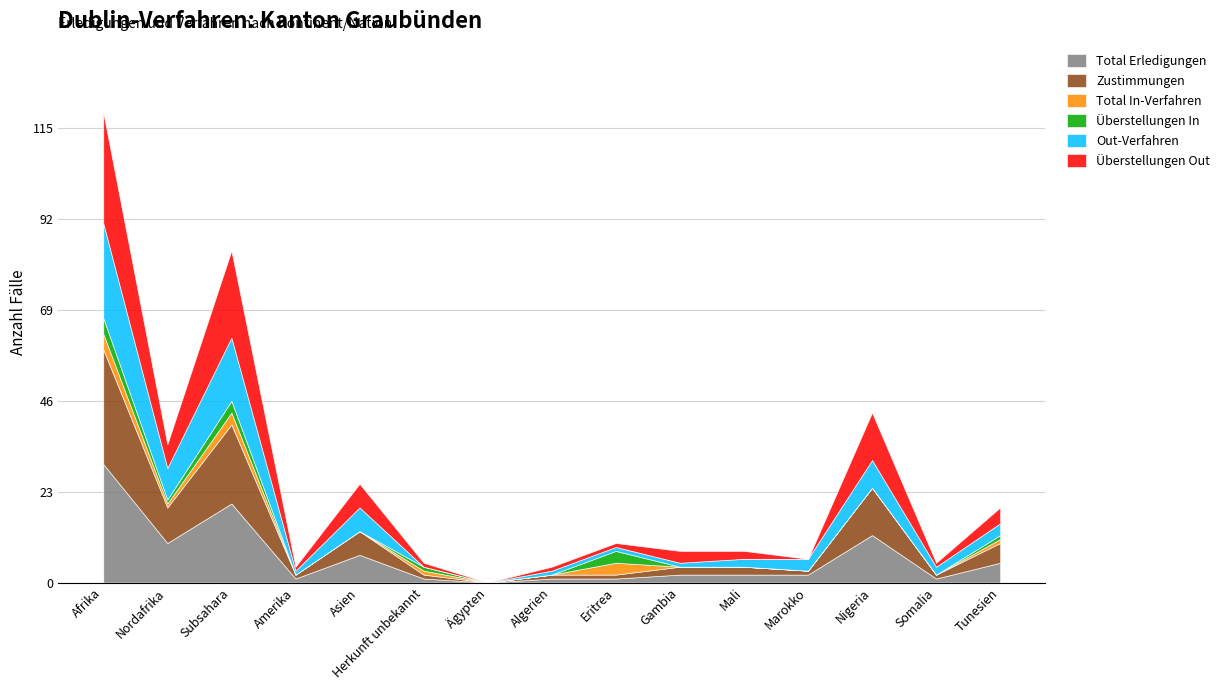

True or false: Überstellungen Out has more than 2 points higher than both neighbors.

True